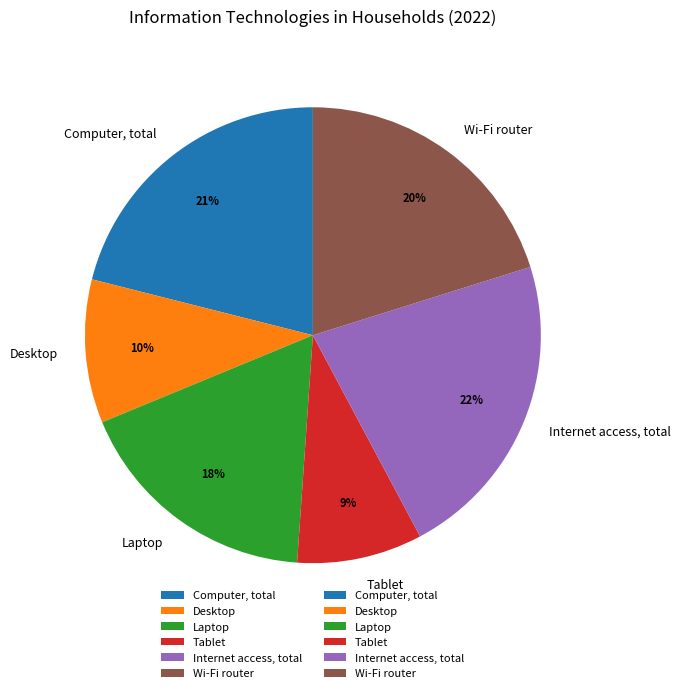

Approximately how many times larger is the value at Internet access, total compared to Desktop?

2.2